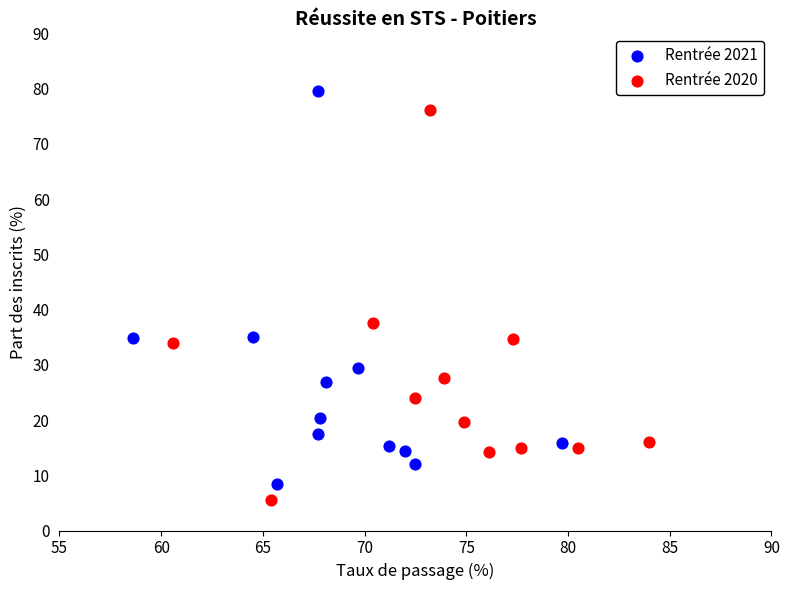

Which series has the widest spread of Y values?

Rentrée 2021